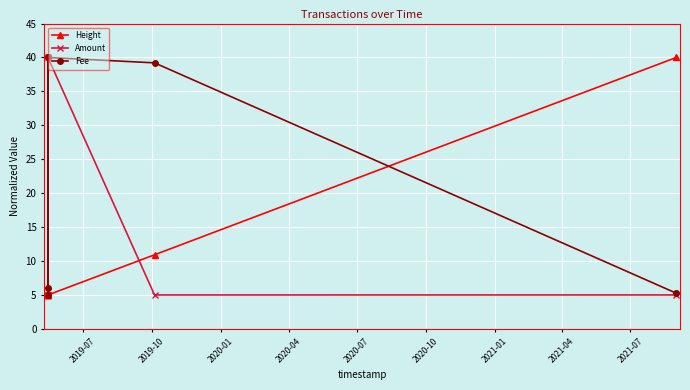

Which series has the largest total across all categories?

Fee